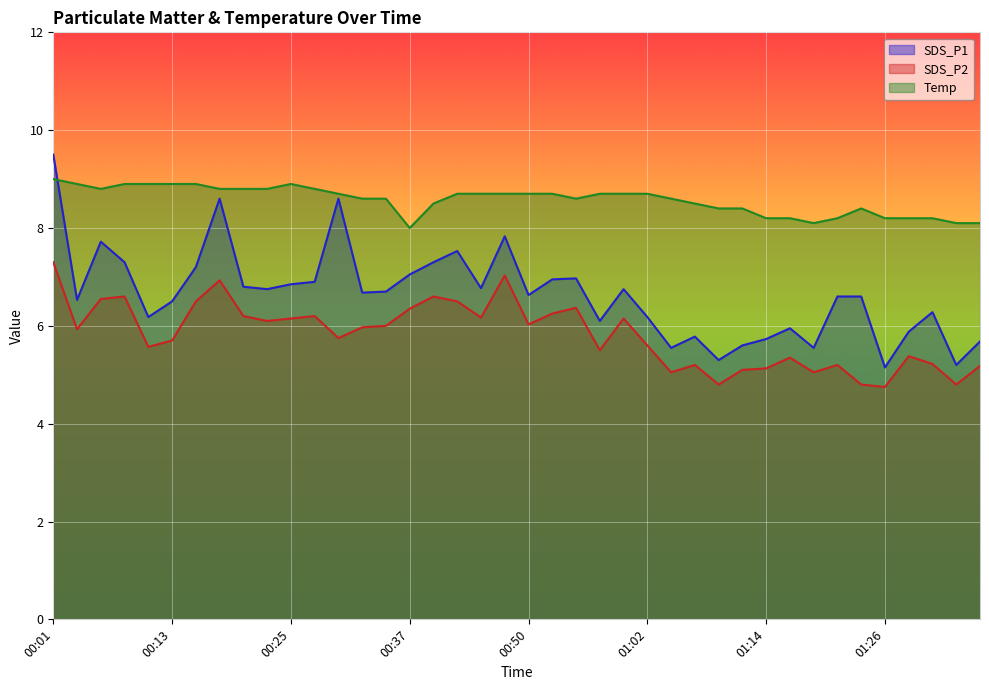

Reading right to left, transcribe all the data shown in this chart.

SDS_P1: 5.7	5.2	6.3	5.9	5.2	6.6	6.6	5.5	6.0	5.7	5.6	5.3	5.8	5.5	6.2	6.8	6.1	7.0	7.0	6.6	7.8	6.8	7.5	7.3	7.0	6.7	6.7	8.6	6.9	6.8	6.8	6.8	8.6	7.2	6.5	6.2	7.3	7.7	6.5	9.5
SDS_P2: 5.2	4.8	5.2	5.4	4.8	4.8	5.2	5.0	5.3	5.1	5.1	4.8	5.2	5.0	5.6	6.2	5.5	6.4	6.2	6.0	7.0	6.2	6.5	6.6	6.3	6.0	6.0	5.8	6.2	6.2	6.1	6.2	6.9	6.5	5.7	5.6	6.6	6.5	5.9	7.3
Temp: 8.1	8.1	8.2	8.2	8.2	8.4	8.2	8.1	8.2	8.2	8.4	8.4	8.5	8.6	8.7	8.7	8.7	8.6	8.7	8.7	8.7	8.7	8.7	8.5	8.0	8.6	8.6	8.7	8.8	8.9	8.8	8.8	8.8	8.9	8.9	8.9	8.9	8.8	8.9	9.0